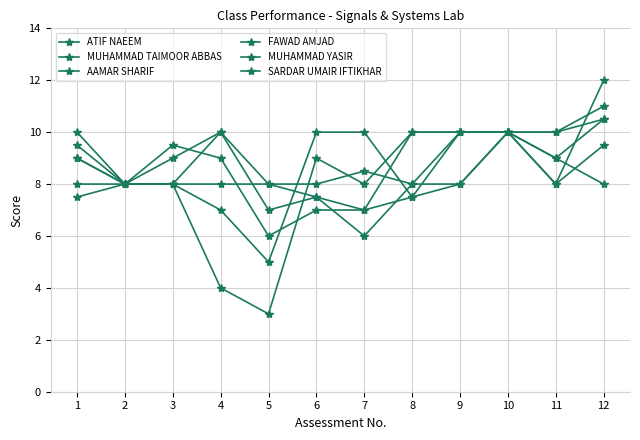

Is this an area chart (filled region under the line)?

No